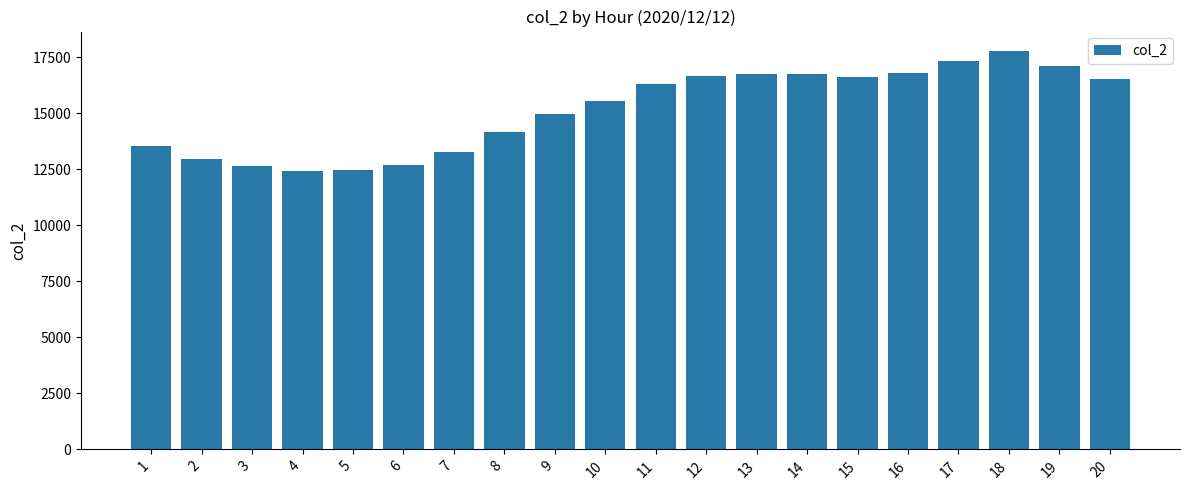

The value at 19 is 17111. True or false?

True